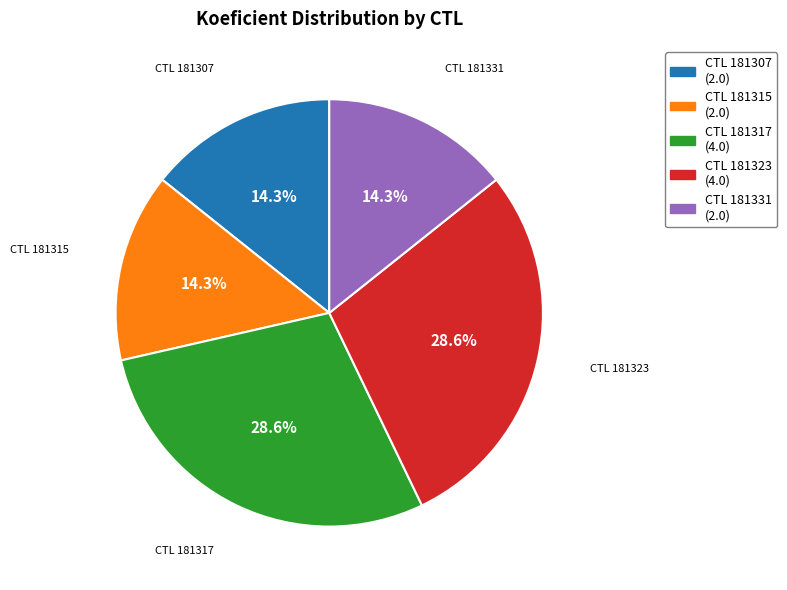

Does any single category account for the majority?

No